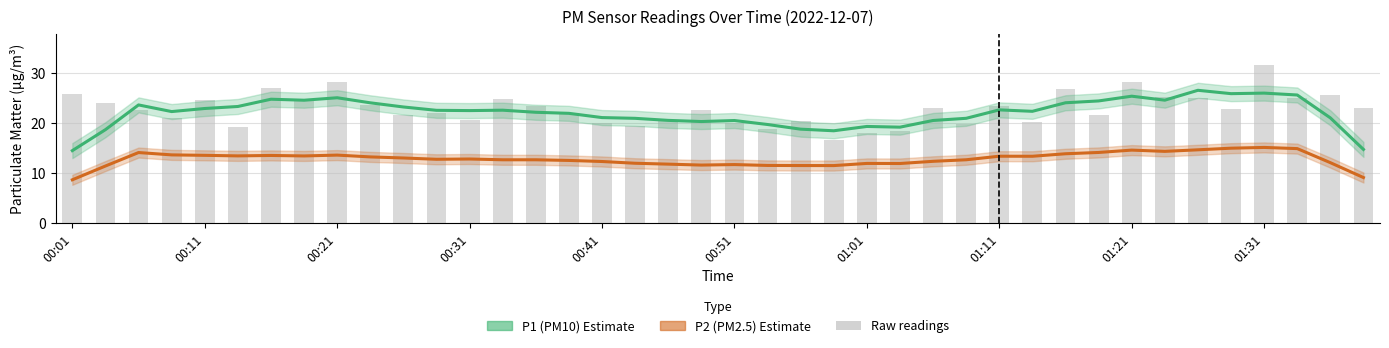

Rank the categories by P2 (PM2.5) value from lowest to highest.

00:01, 39, 00:11, 23, 22, 21, 19, 20, 18, 25, 24, 17, 38, 16, 26, 15, 14, 13, 27, 11, 12, 10, 01:31, 29, 28, 01:11, 00:51, 01:01, 00:41, 01:21, 00:31, 30, 00:21, 31, 33, 32, 34, 37, 35, 36